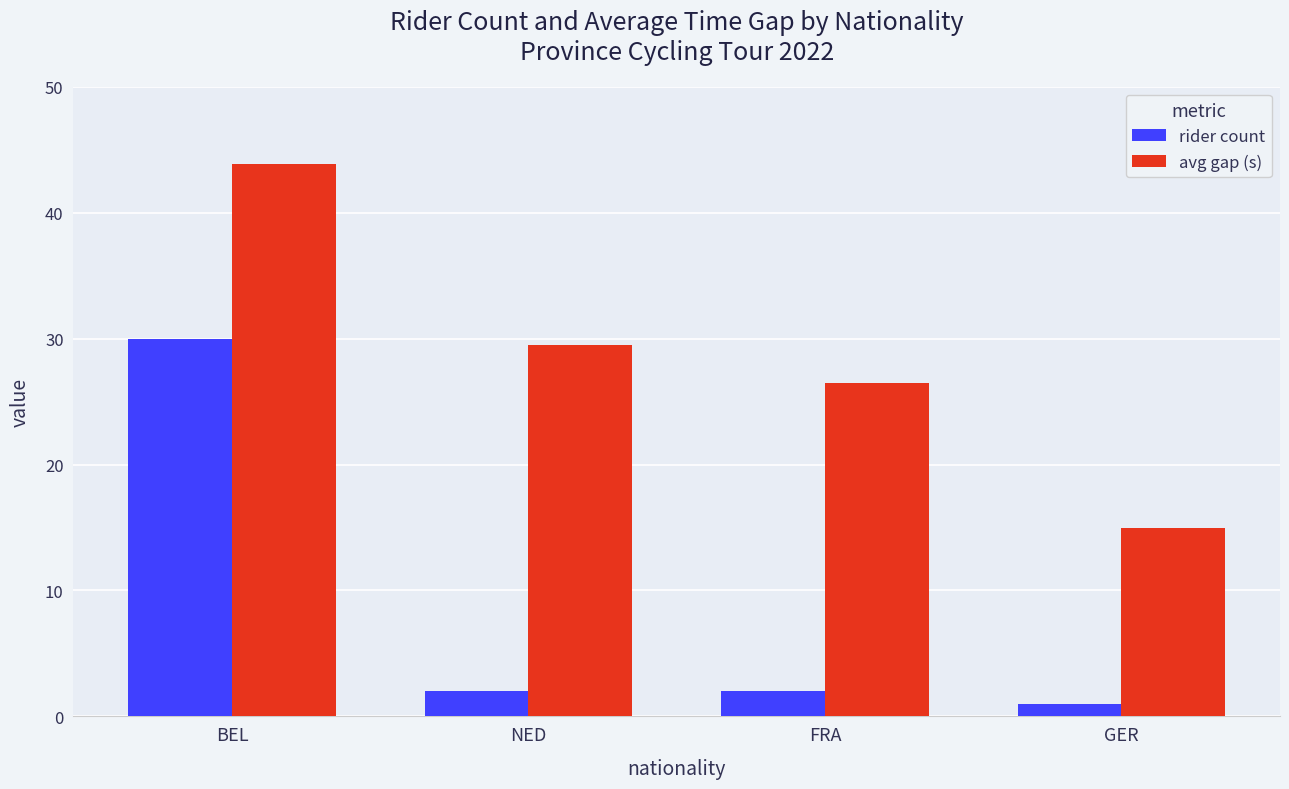

Reading left to right, transcribe all the data shown in this chart.

rider count: BEL=30.0	NED=2.0	FRA=2.0	GER=1.0
avg gap (s): BEL=43.9	NED=29.5	FRA=26.5	GER=15.0